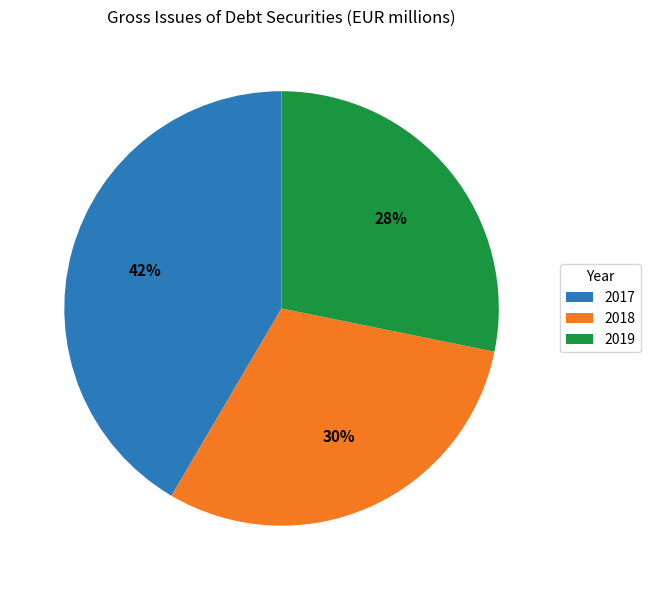

To the nearest percent, what portion does 2017 represent?

42%